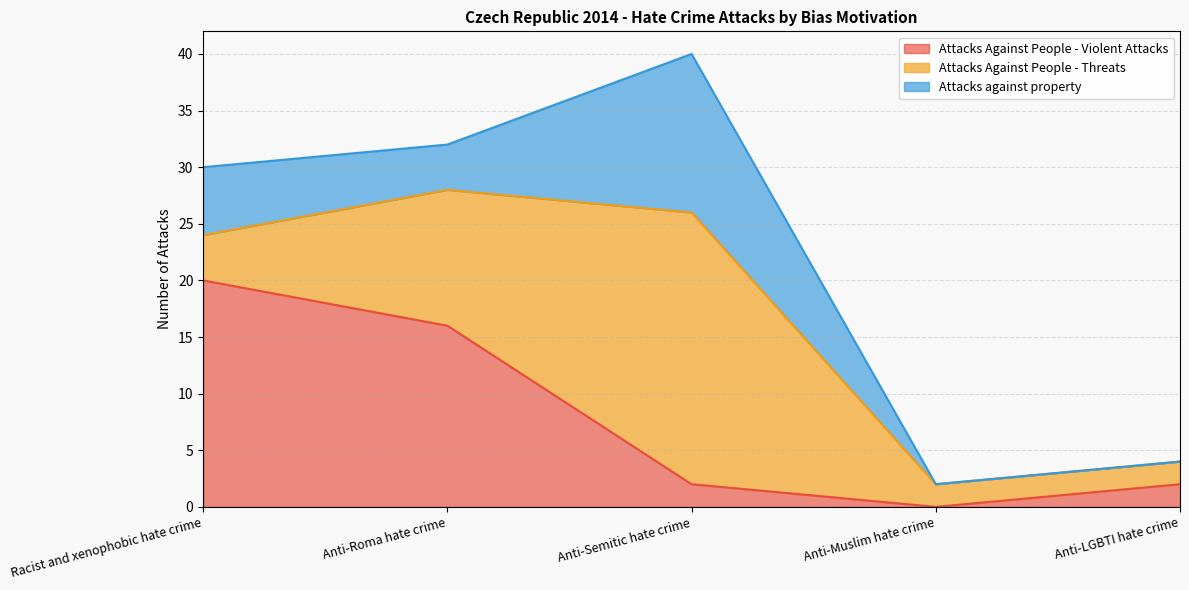

True or false: Attacks Against People - Threats has a value of 6 at Racist and xenophobic hate crime.

False